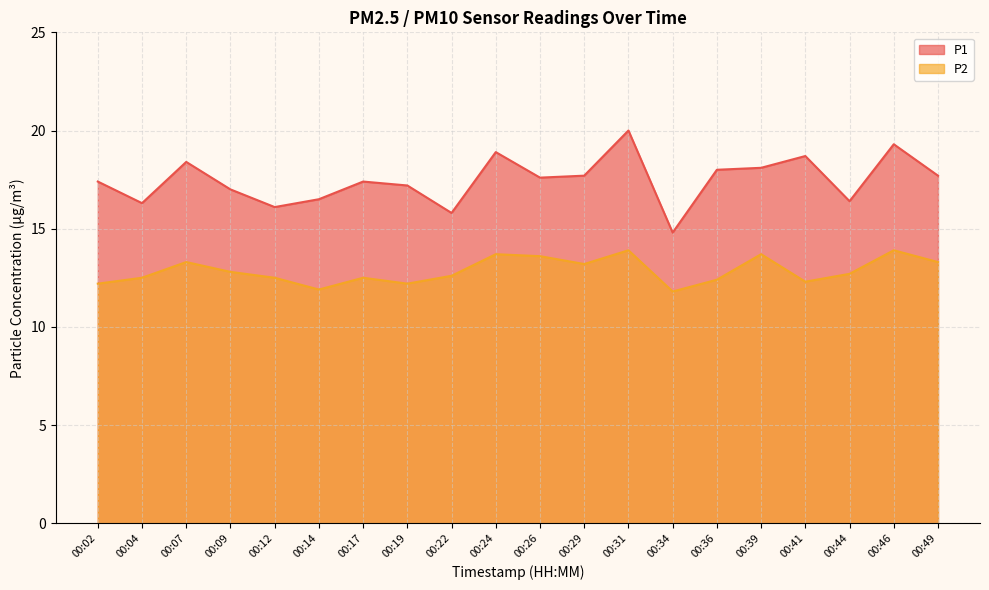

Does the chart display data point markers on the line(s)?

No